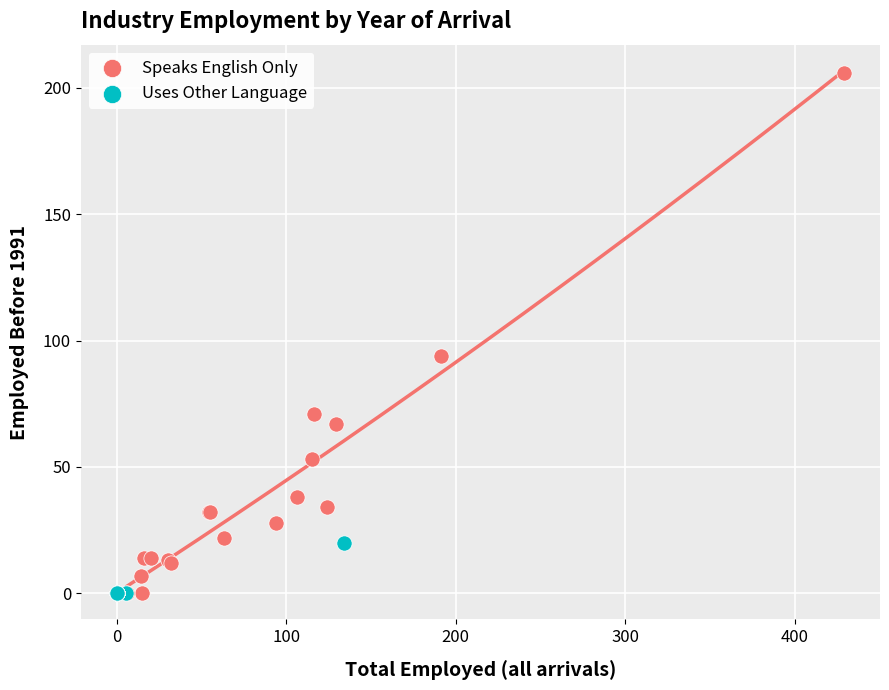

Which series reaches the maximum Y coordinate?

Speaks English Only